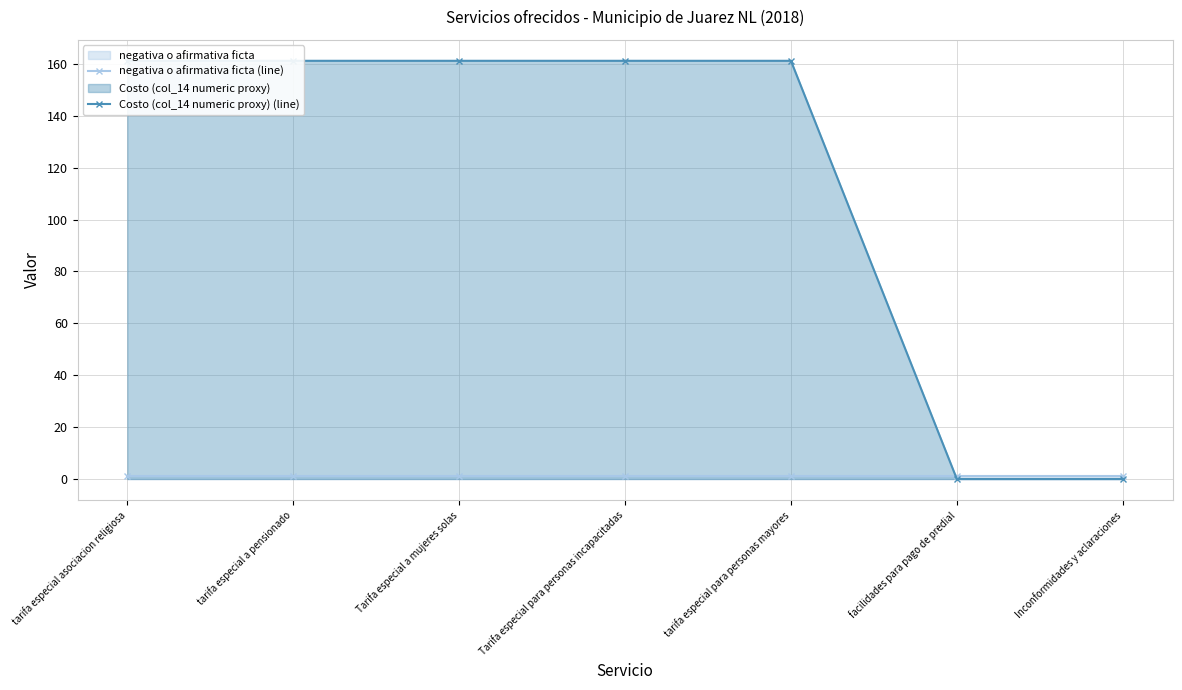

True or false: negativa o afirmativa ficta (line) and Costo (col_14 numeric proxy) (line) cross at least once.

True